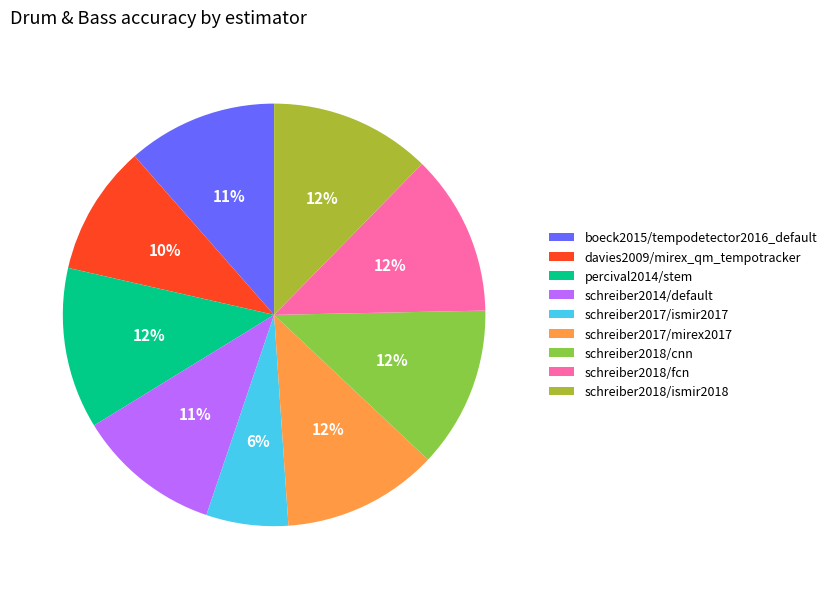

To the nearest percent, what percentage of the pie is schreiber2018/cnn?

12%